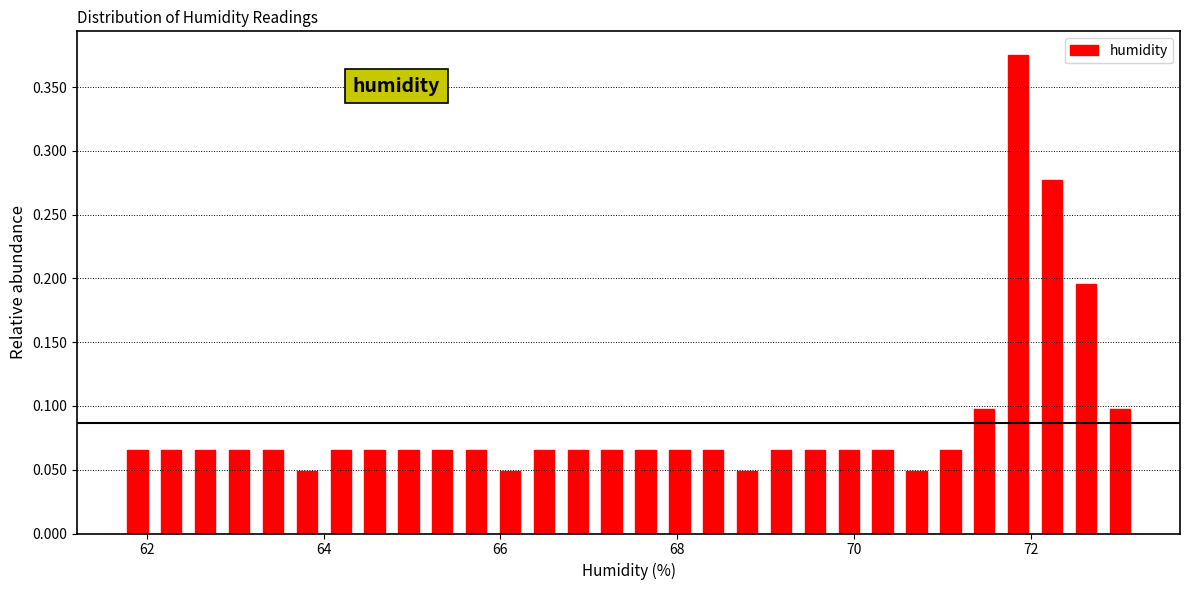

Around what value on the x-axis is the tallest bar? Give the approximate position of its centre, as read against the axis.

71.8